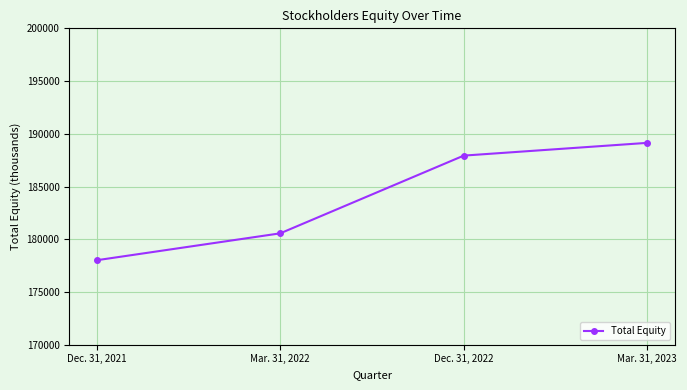

What is the ratio of the value at Mar. 31, 2022 to the value at Dec. 31, 2022?

1.0